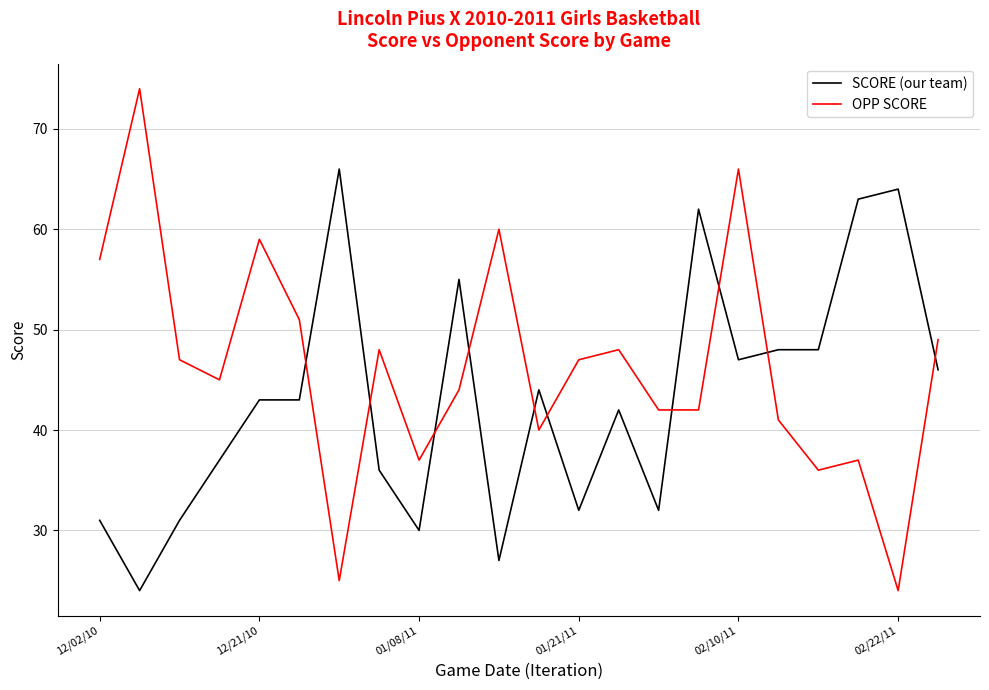

What is the sum of all OPP SCORE values?

1019